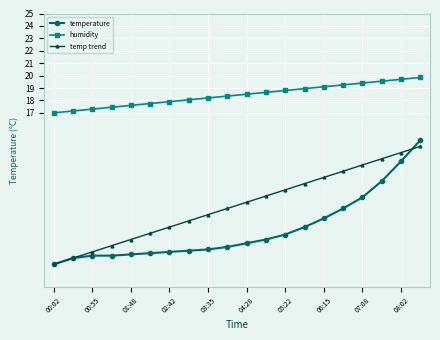

List the series in order of their overall mean, lowest first.

temperature, temp trend, humidity